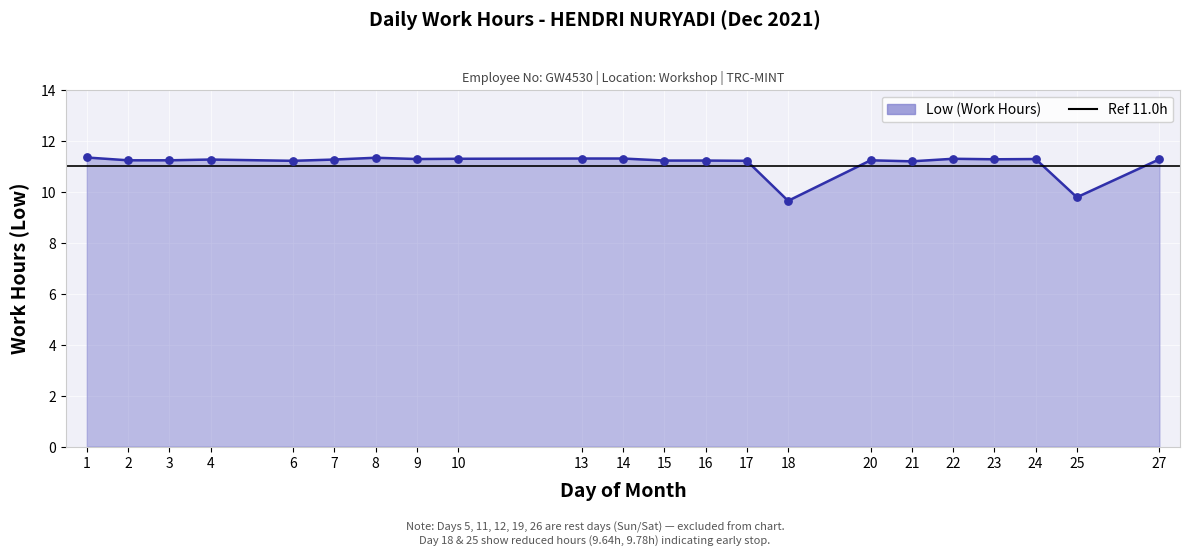

Which has a higher value, 22 or 27?

22